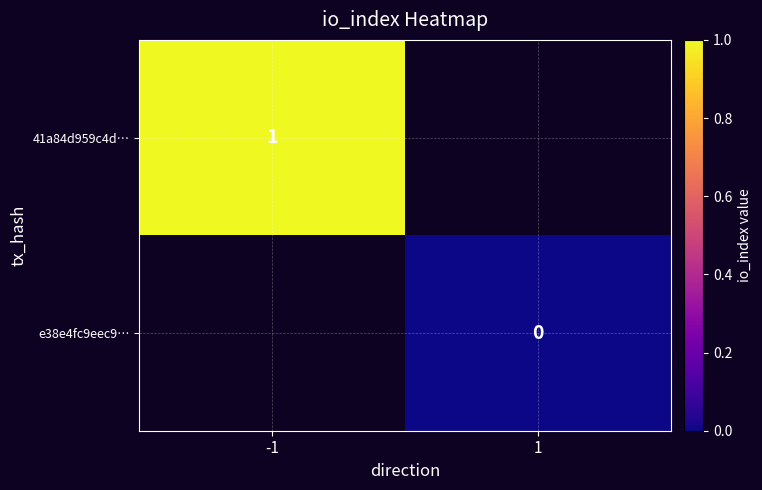

What is the greatest value displayed?

1.0